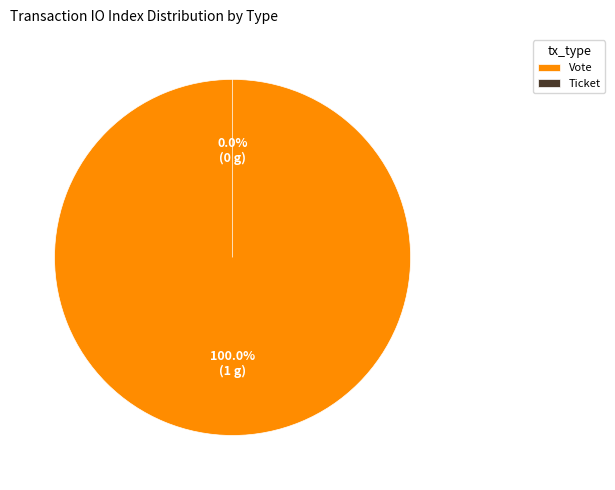

To the nearest percent, what is the combined percentage of Vote and Ticket?

100%